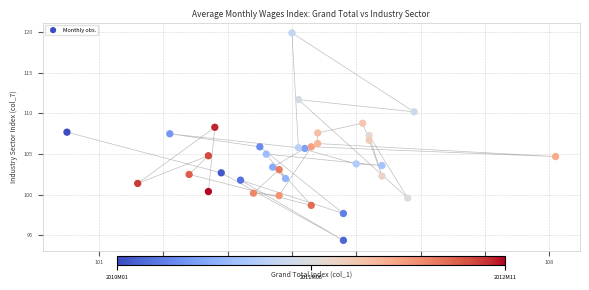

What is the range of X values (max minus min)?

7.6